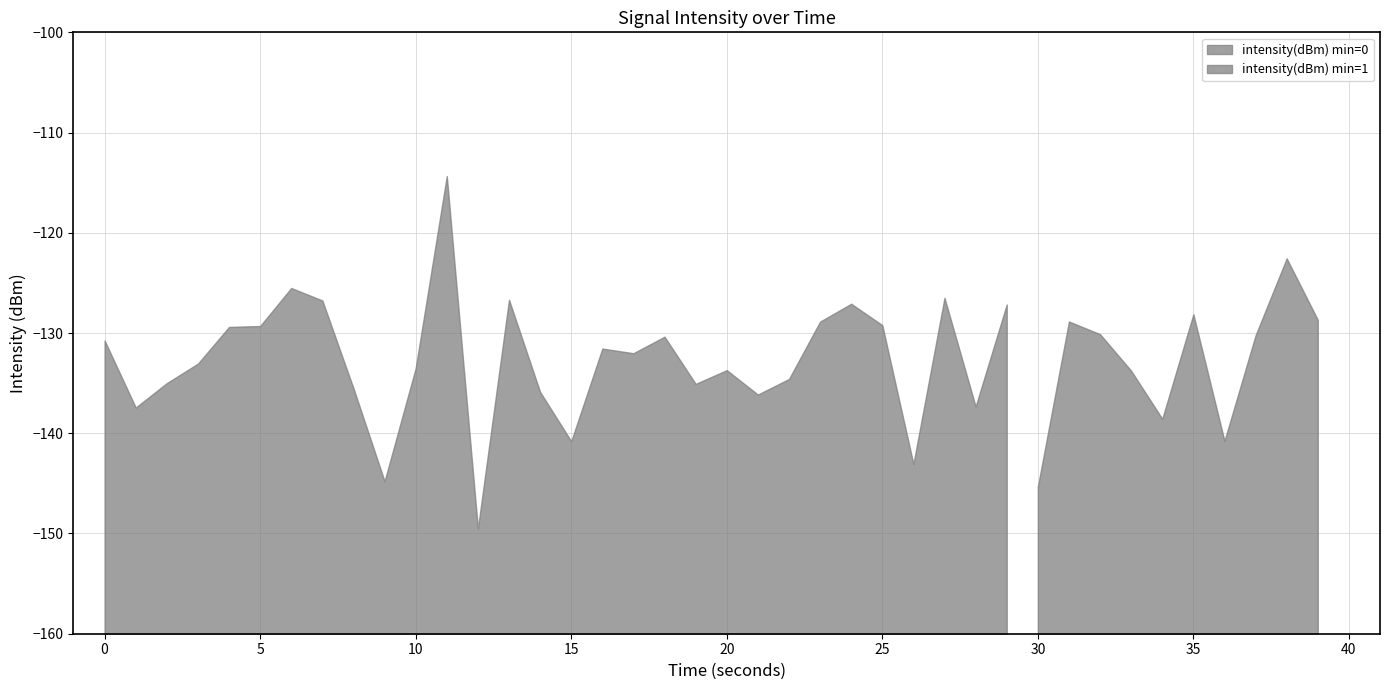

Reading left to right, list all the values displayed in this chart.

0=-130.7	1=-137.4	2=-135.0	3=-133.1	4=-129.4	5=-129.3	6=-125.5	7=-126.8	8=-135.5	9=-144.8	10=-133.5	11=-114.3	12=-149.5	13=-126.7	14=-135.9	15=-140.8	16=-131.6	17=-132.0	18=-130.4	19=-135.1	20=-133.7	21=-136.1	22=-134.6	23=-128.9	24=-127.1	25=-129.2	26=-143.1	27=-126.5	28=-137.3	29=-127.2	30=-145.3	31=-128.8	32=-130.1	33=-133.8	34=-138.6	35=-128.1	36=-140.8	37=-130.2	38=-122.6	39=-128.7